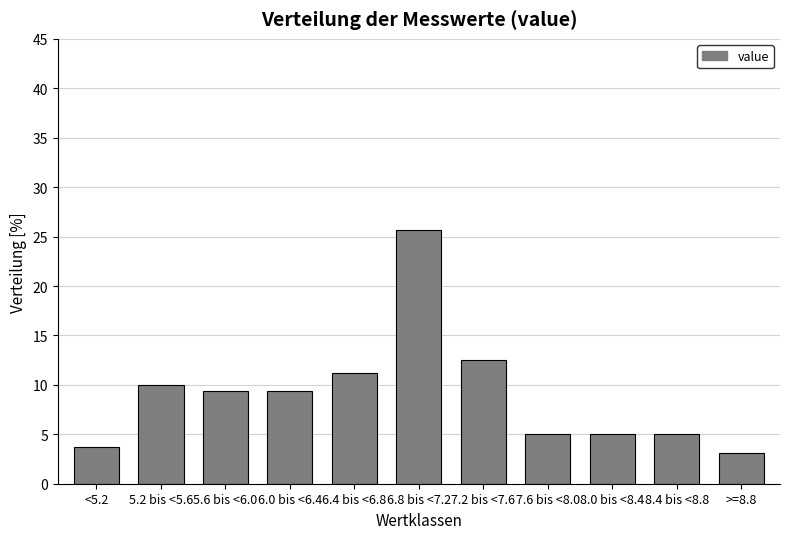

At which label is the value closest to 14?

7.2 bis <7.6